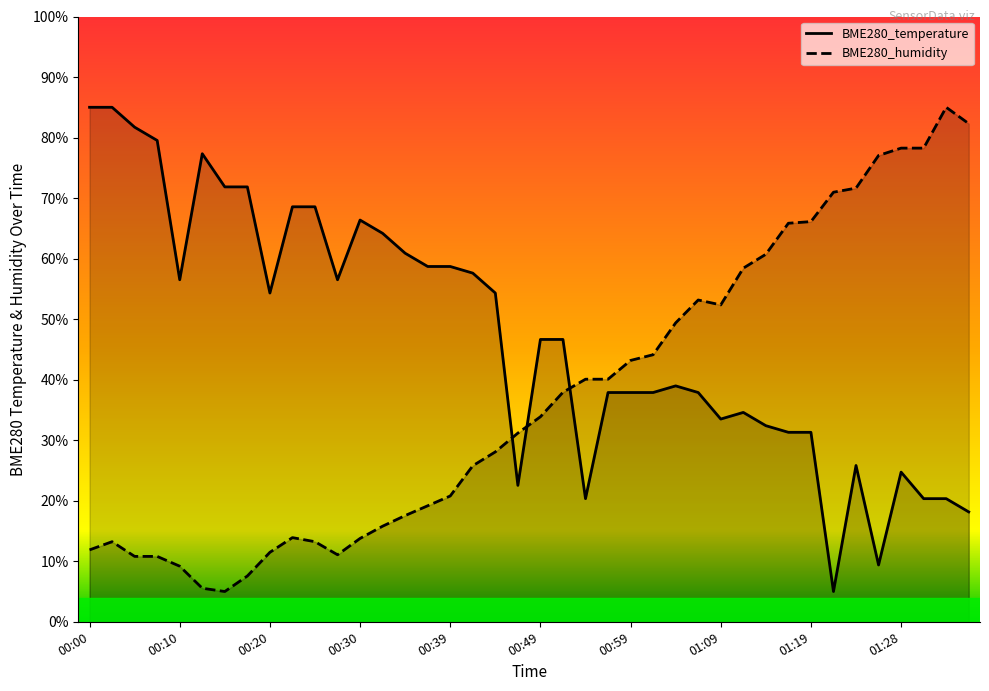

How many categories are shown in the chart?

40